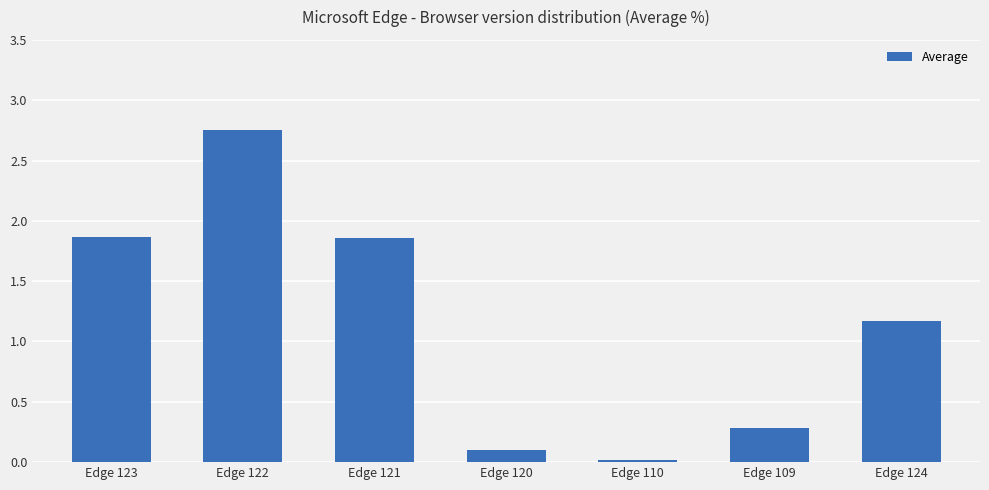

How many values are below 1?

3